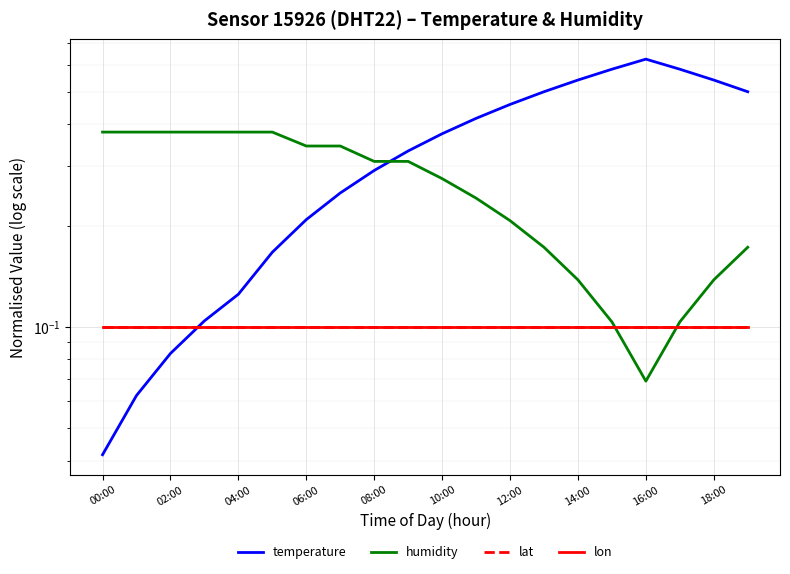

What position from the right is 18:00?

2